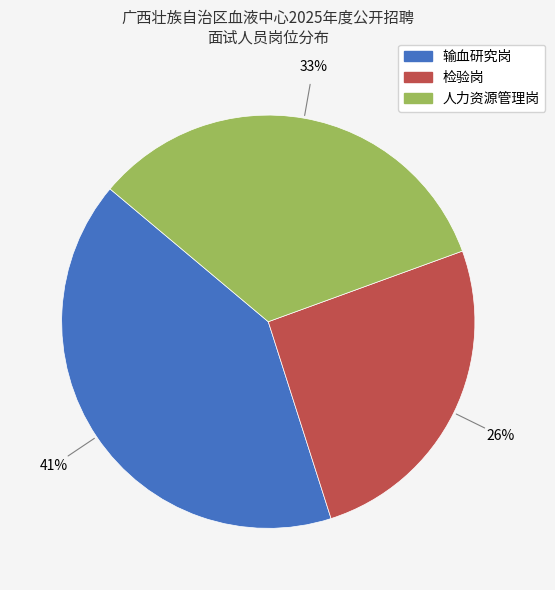

The 检验岗 slice represents 13% of the pie. True or false?

False